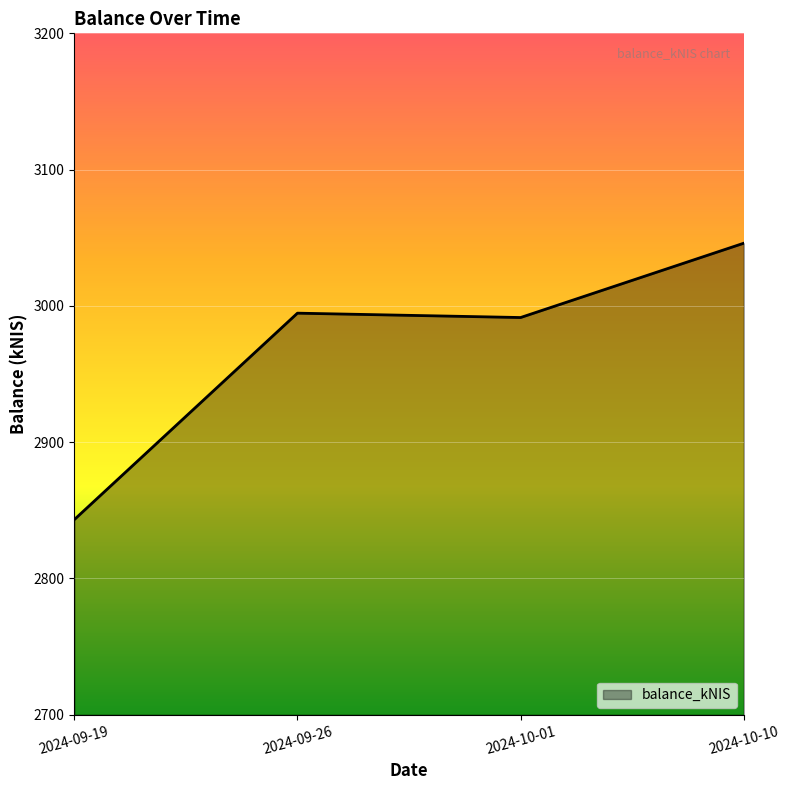

What is the approximate value at 2024-09-26?

2994.7